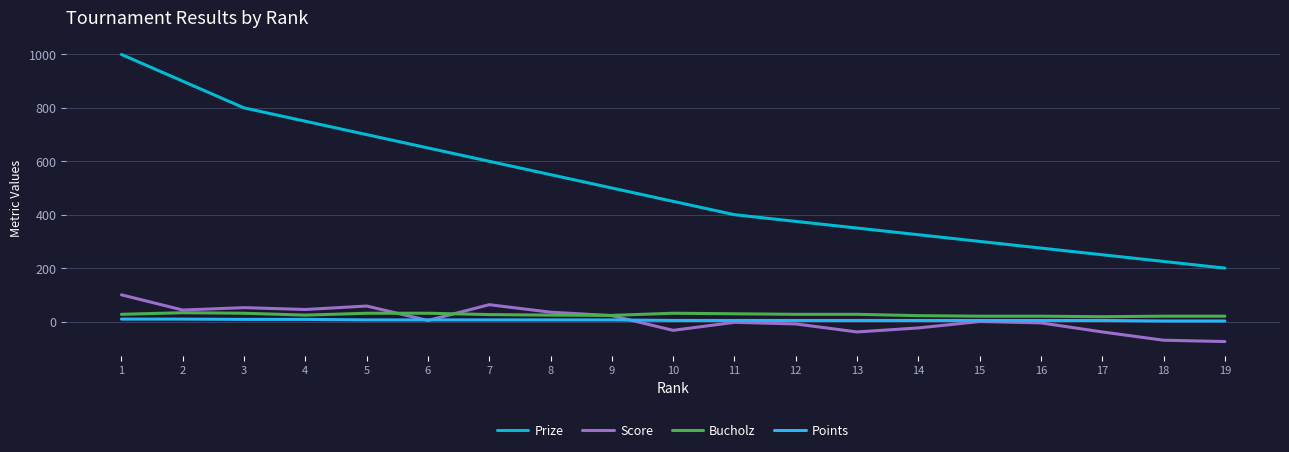

How many lines are shown in the chart?

4